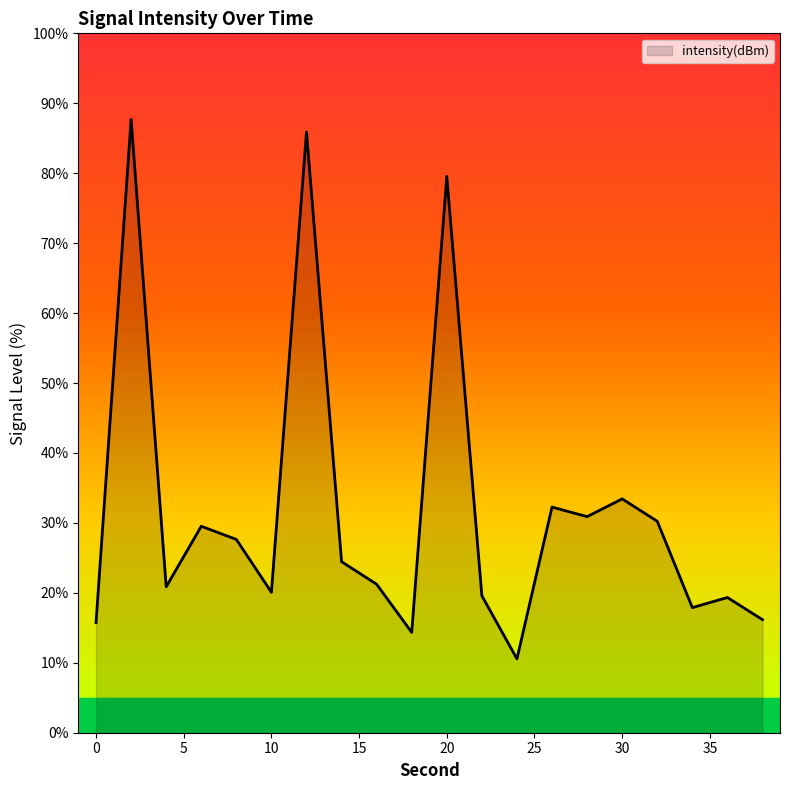

What is the difference between the maximum and minimum values?

77.1